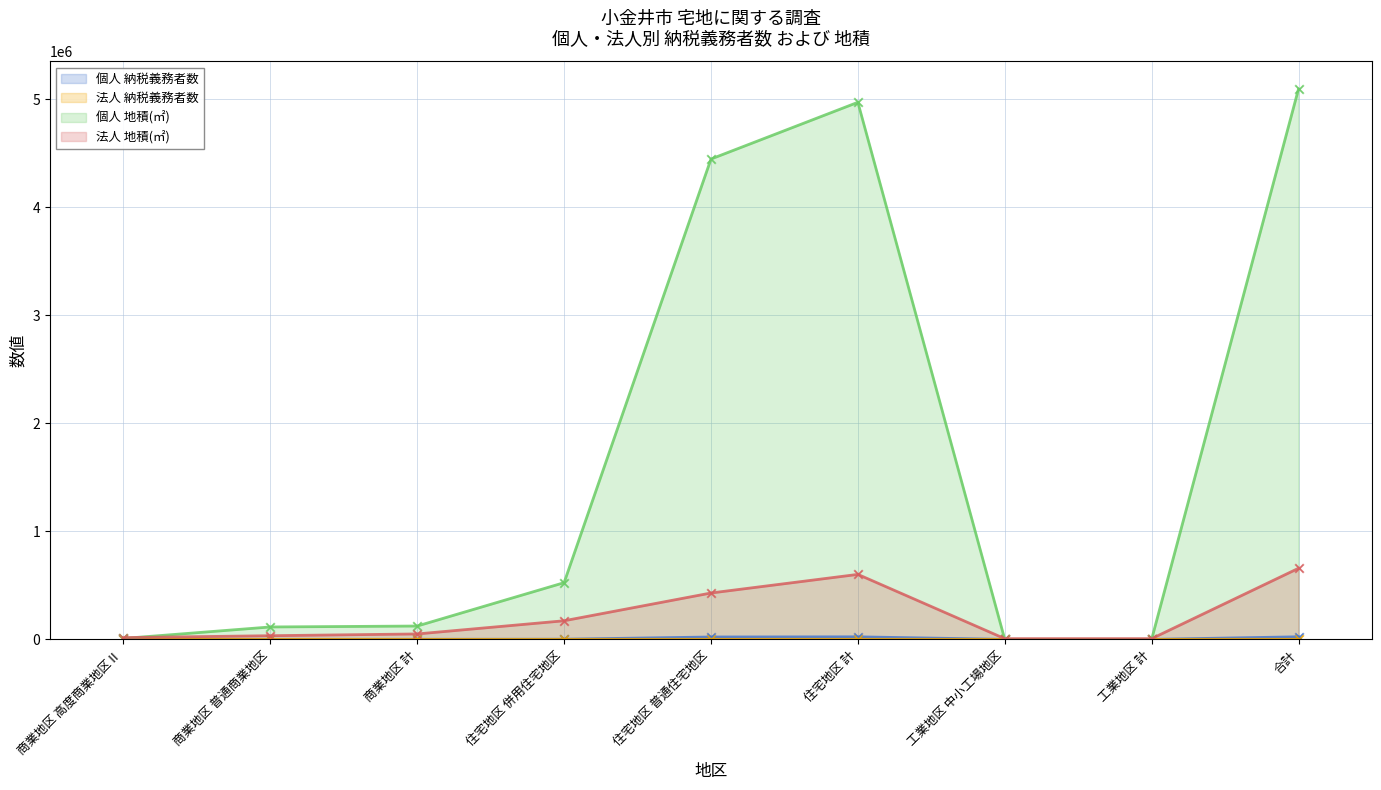

Which series has the largest total across all categories?

個人 地積(㎡)